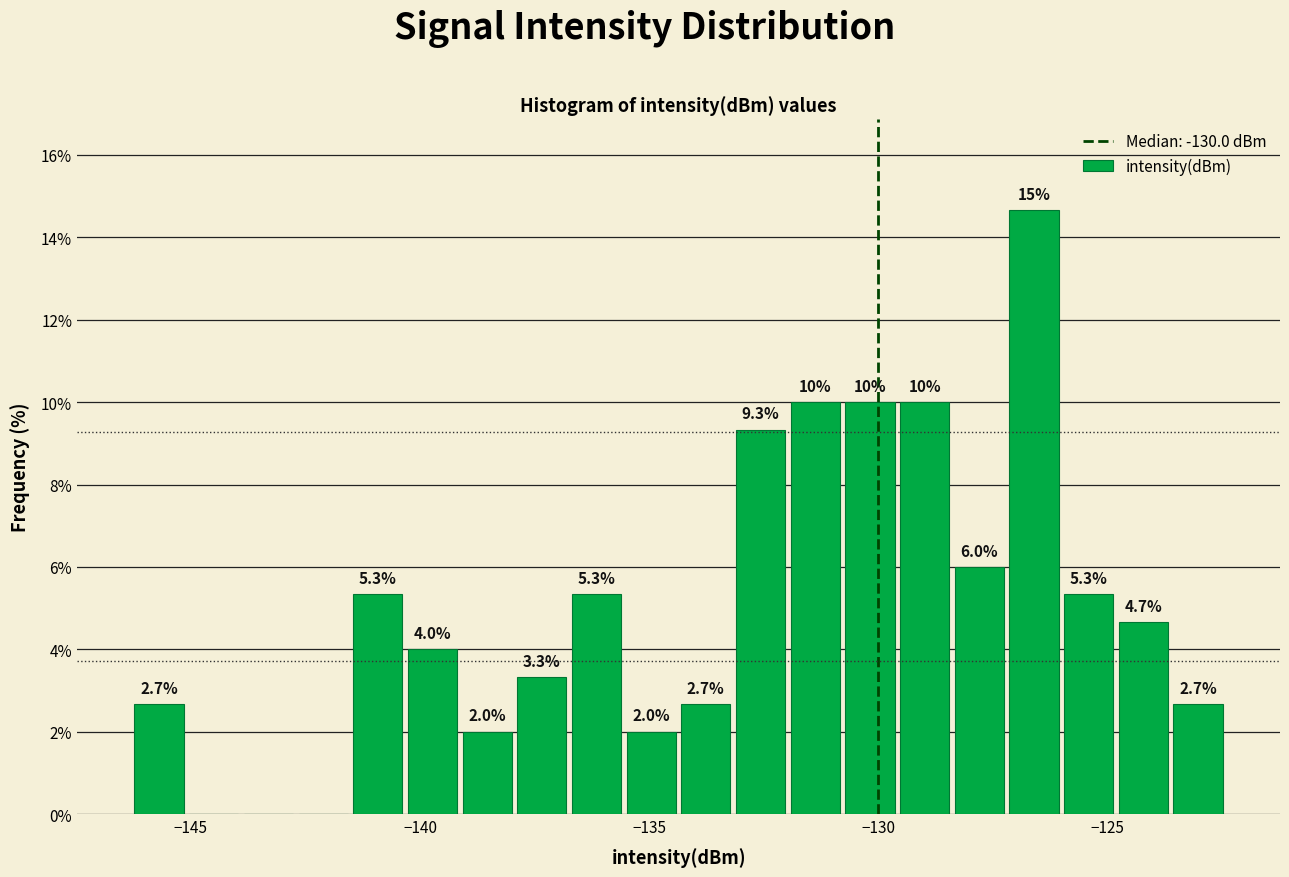

Around what value on the x-axis is the tallest bar? Give the approximate position of its centre, as read against the axis.

-126.5